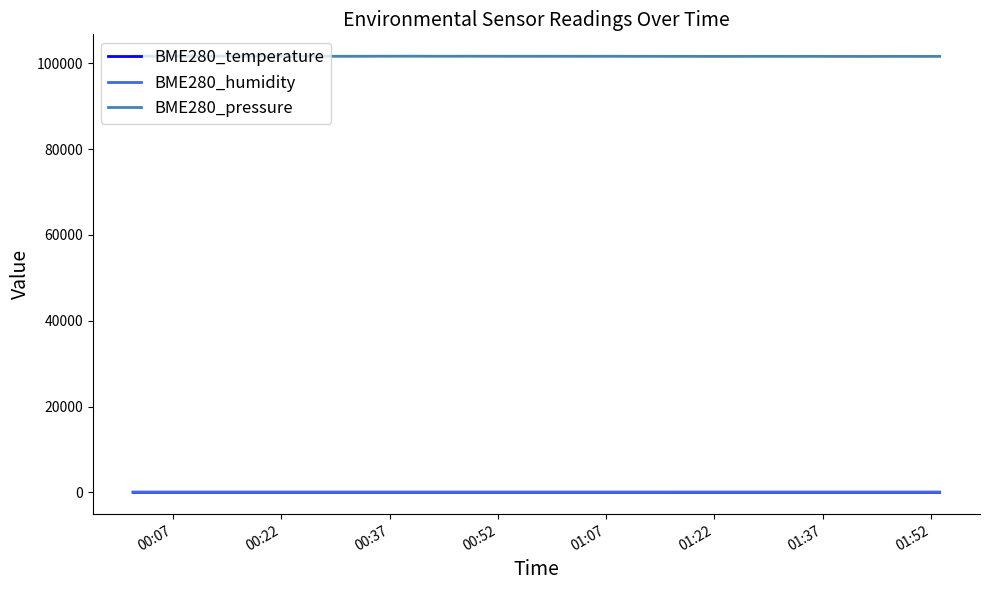

True or false: BME280_temperature and BME280_pressure intersect in this chart.

False